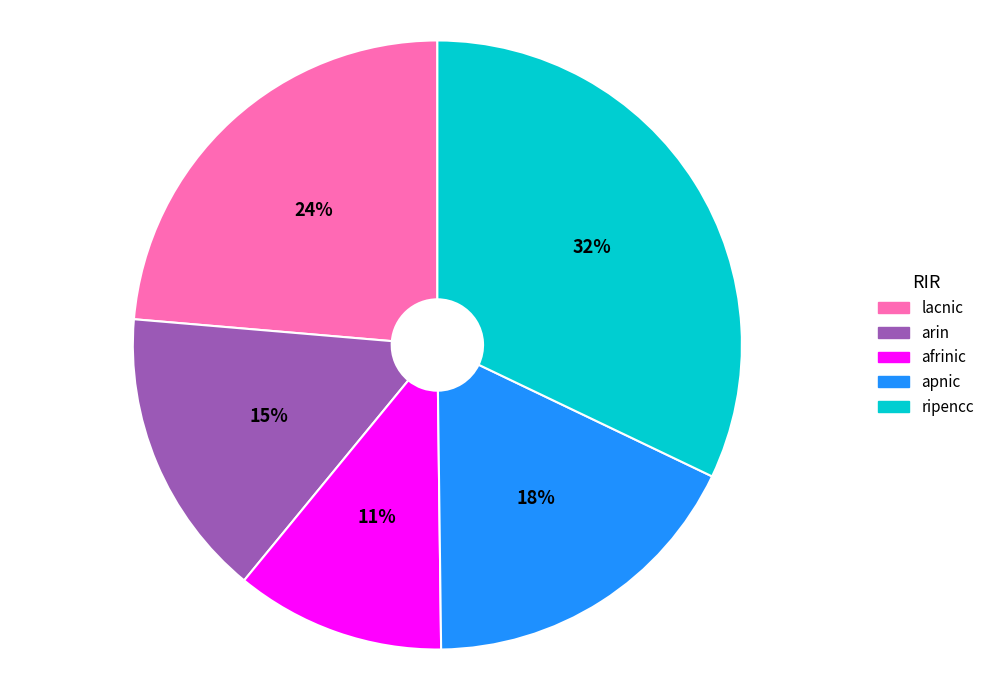

Which slice is the largest?

ripencc